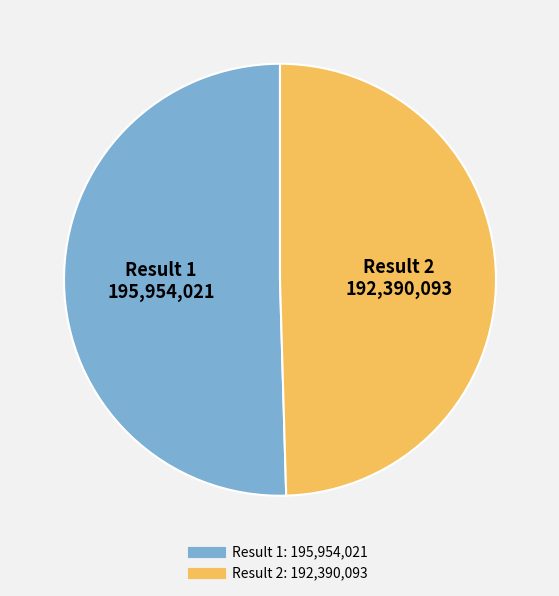

Count the number of slices in the pie.

2